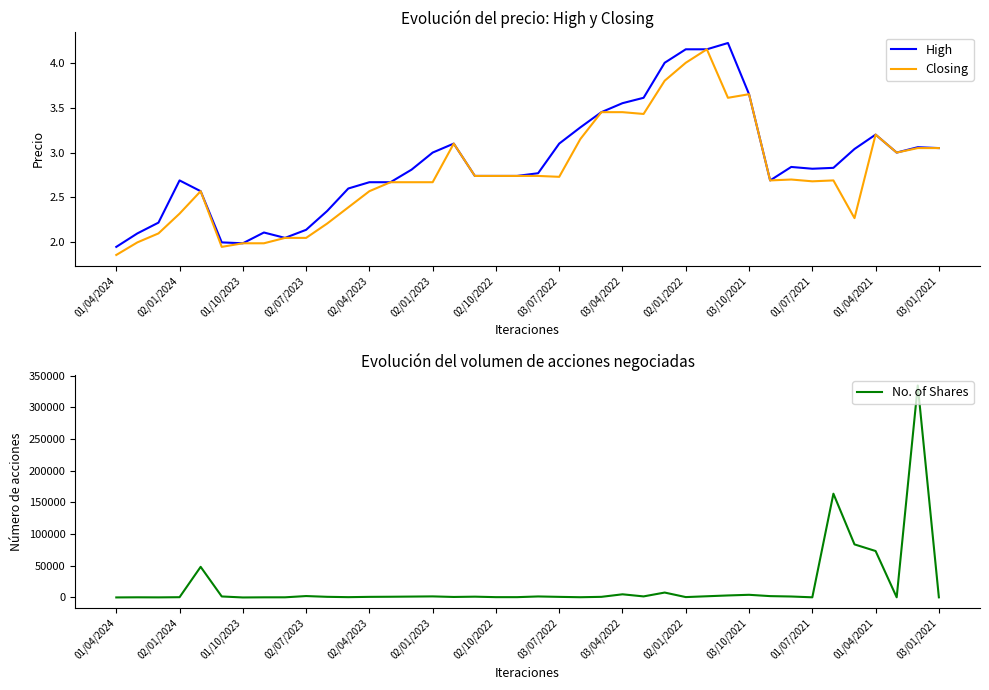

At which label does Closing reach its minimum?

01/04/2024